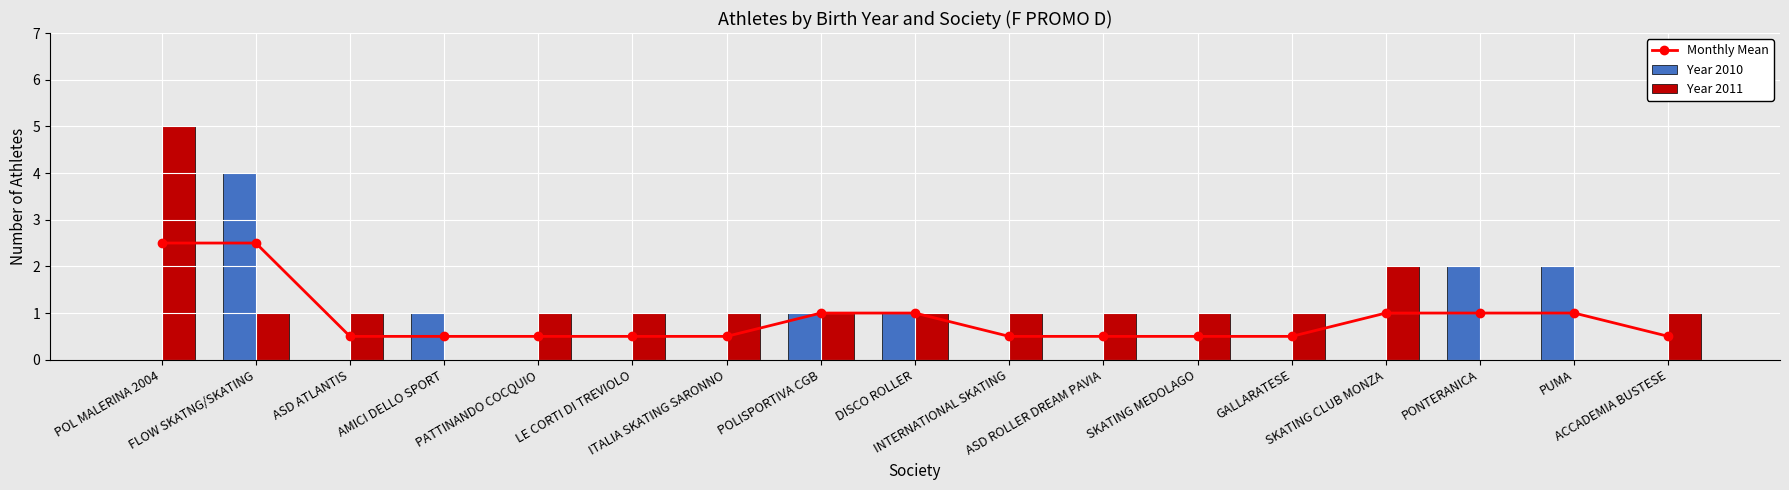

Rank the series by their average value, from highest to lowest.

Year 2011, Monthly Mean, Year 2010